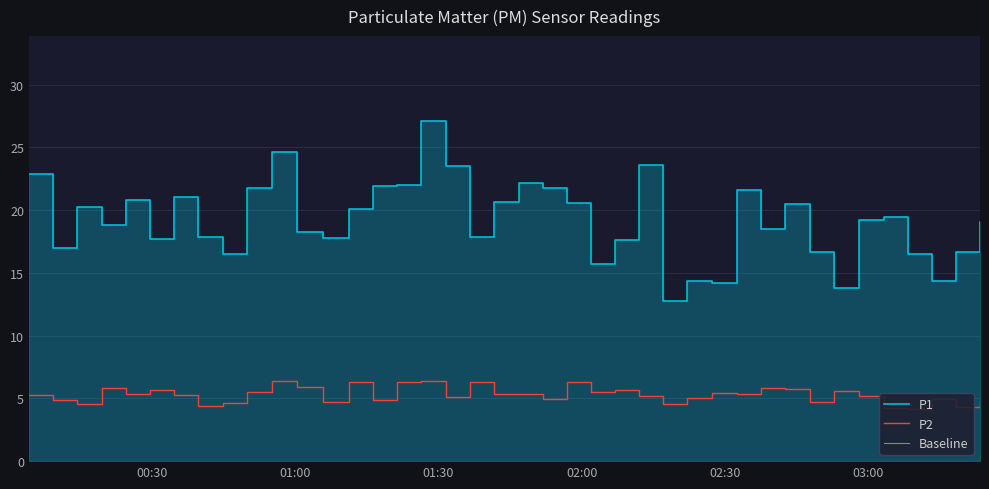

What is the lowest value of the P2 series?

4.2